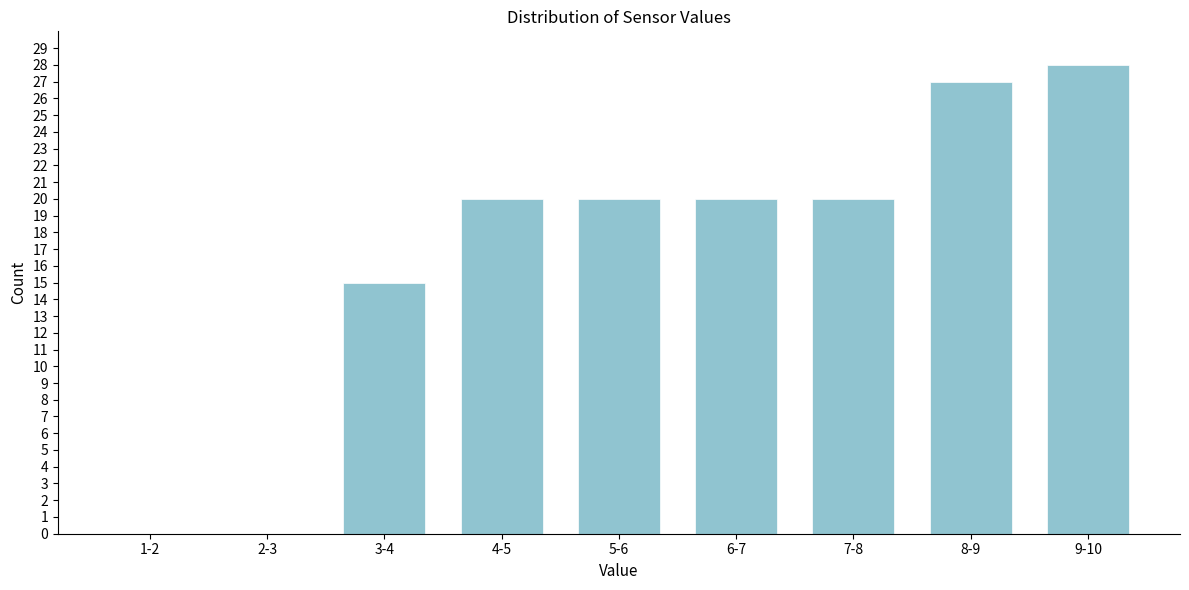

Reading right to left, extract all data points from this chart.

9-10=28	8-9=27	7-8=20	6-7=20	5-6=20	4-5=20	3-4=15	2-3=0	1-2=0